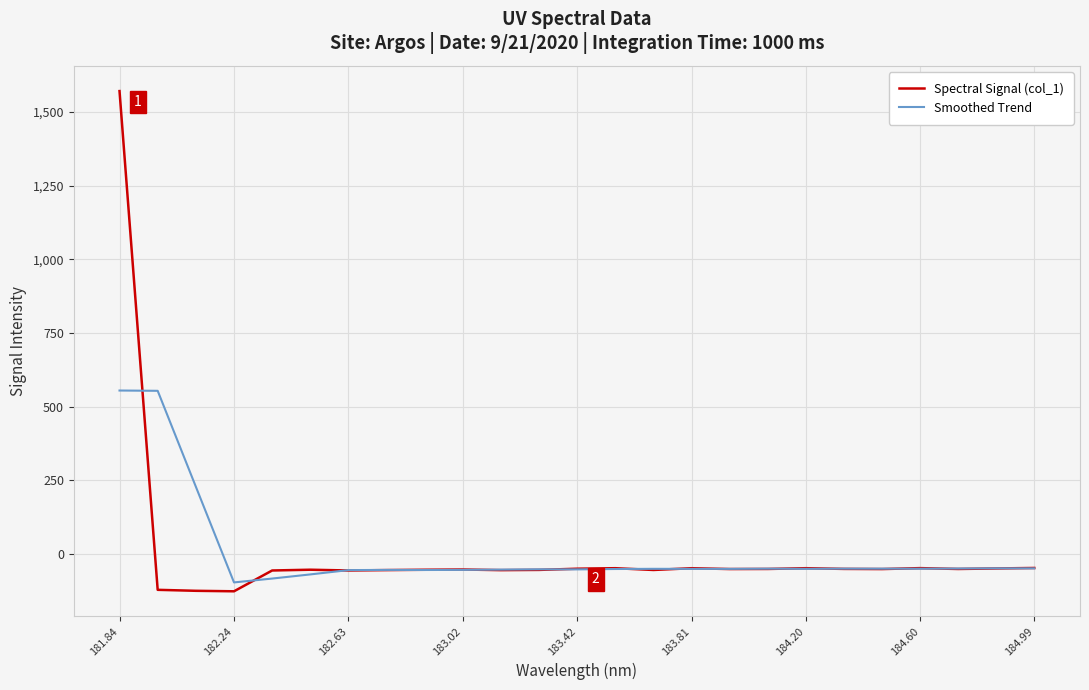

List the series in order of their peak value, highest first.

Spectral Signal (col_1), Smoothed Trend